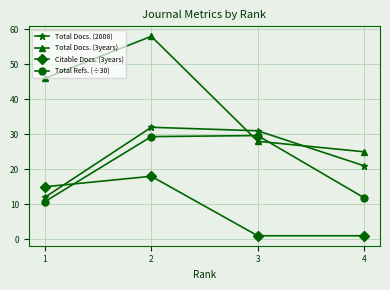

At which category is the sum across all series the highest?

2